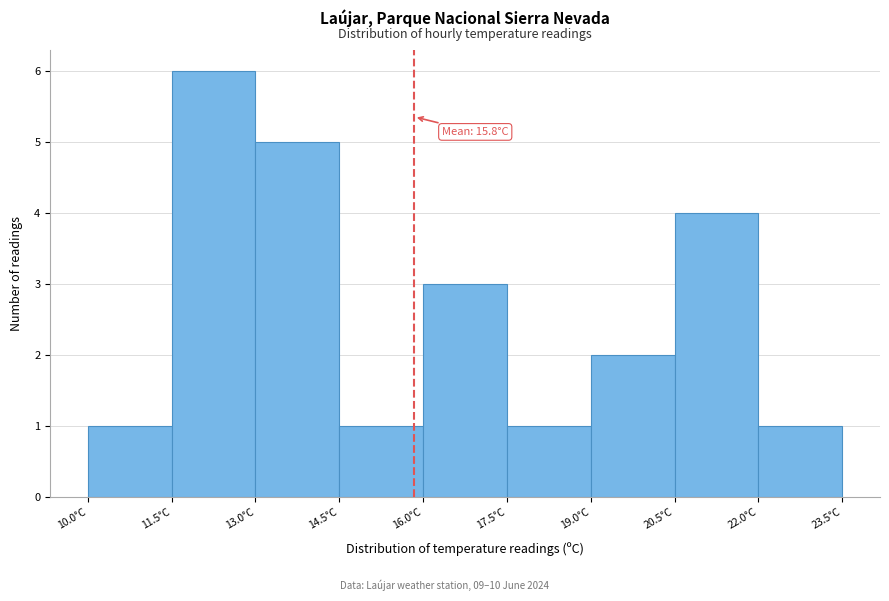

Over which range of the x-axis is the bar tallest?

11.5 to 13.0